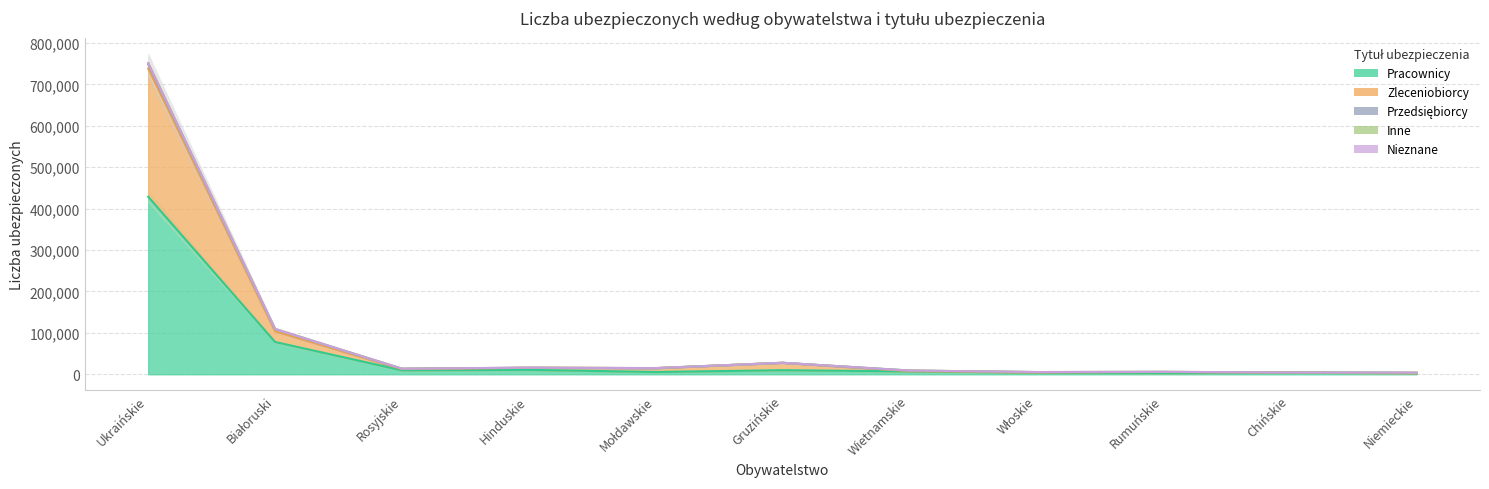

At how many categories does at least one series exceed 478150?

1